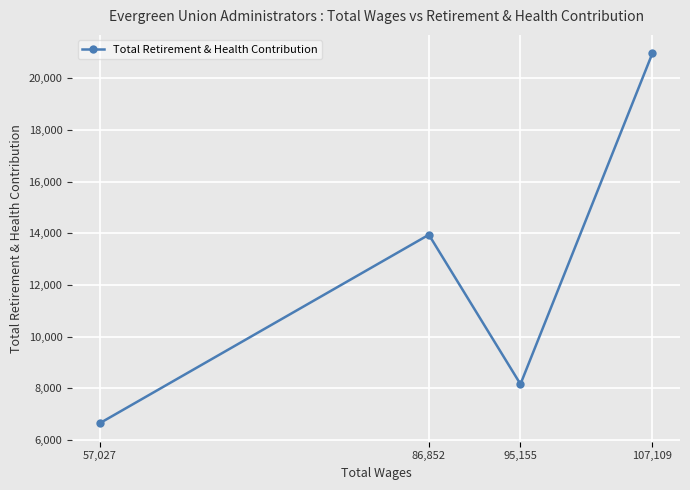

How many values are below 13942?

2